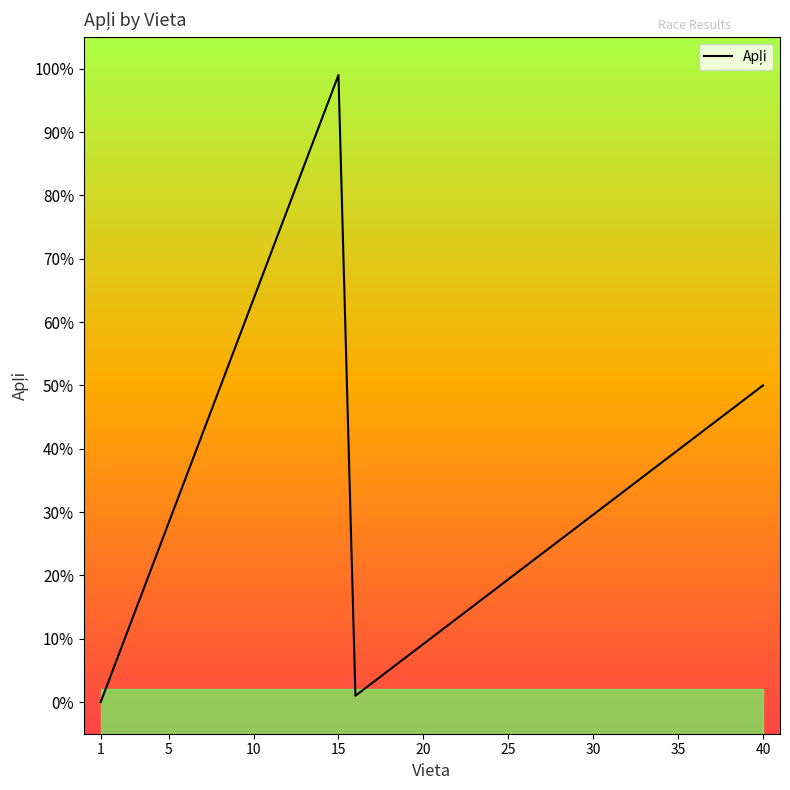

Does the chart display data point markers on the line(s)?

No